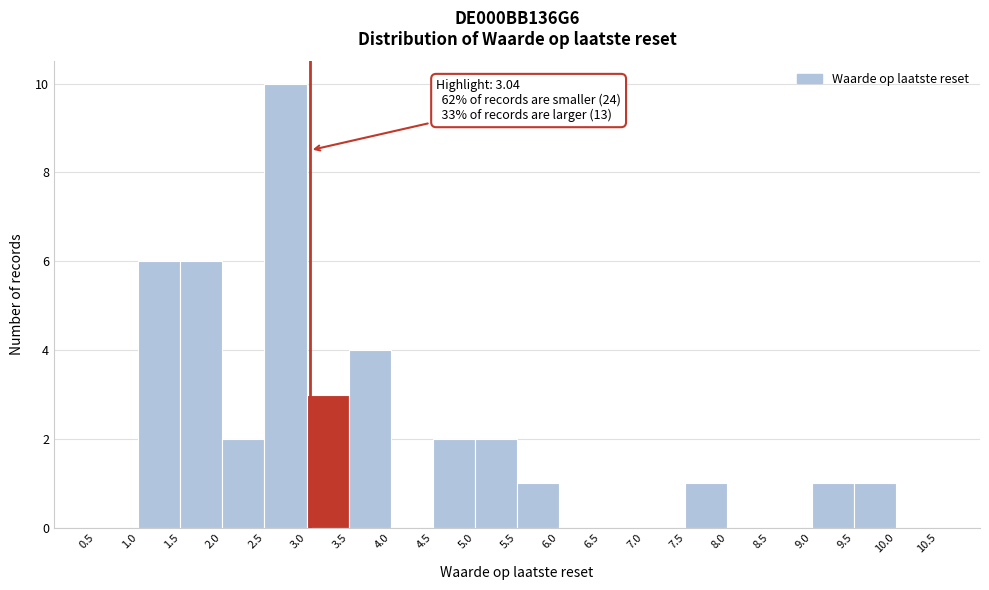

Which range on the x-axis has the tallest bar?

2.5 to 3.0